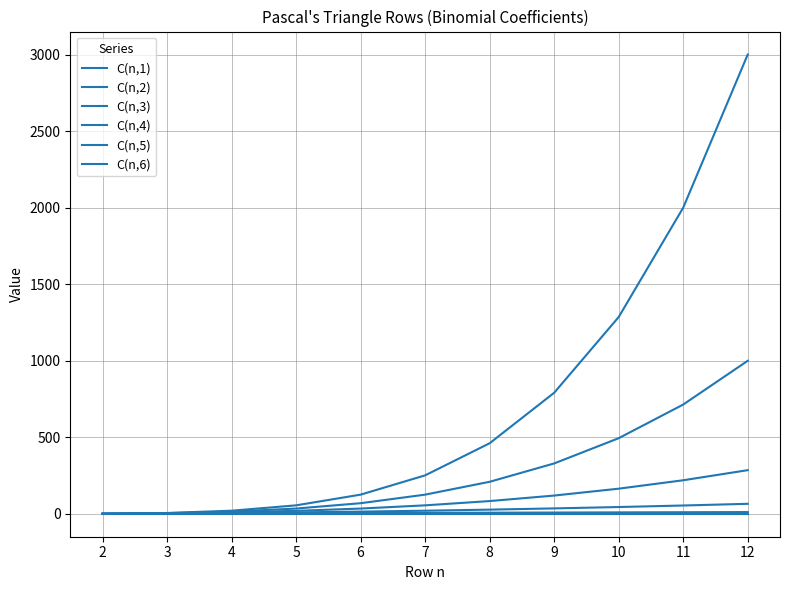

Does the chart have visible grid lines?

Yes